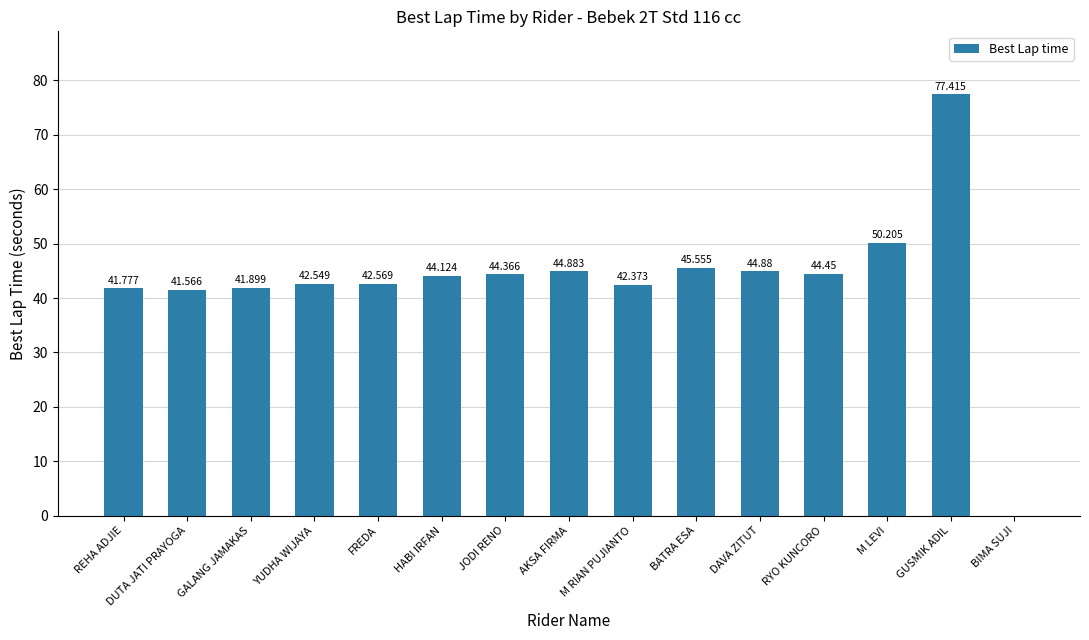

How many data points are above 44?

8